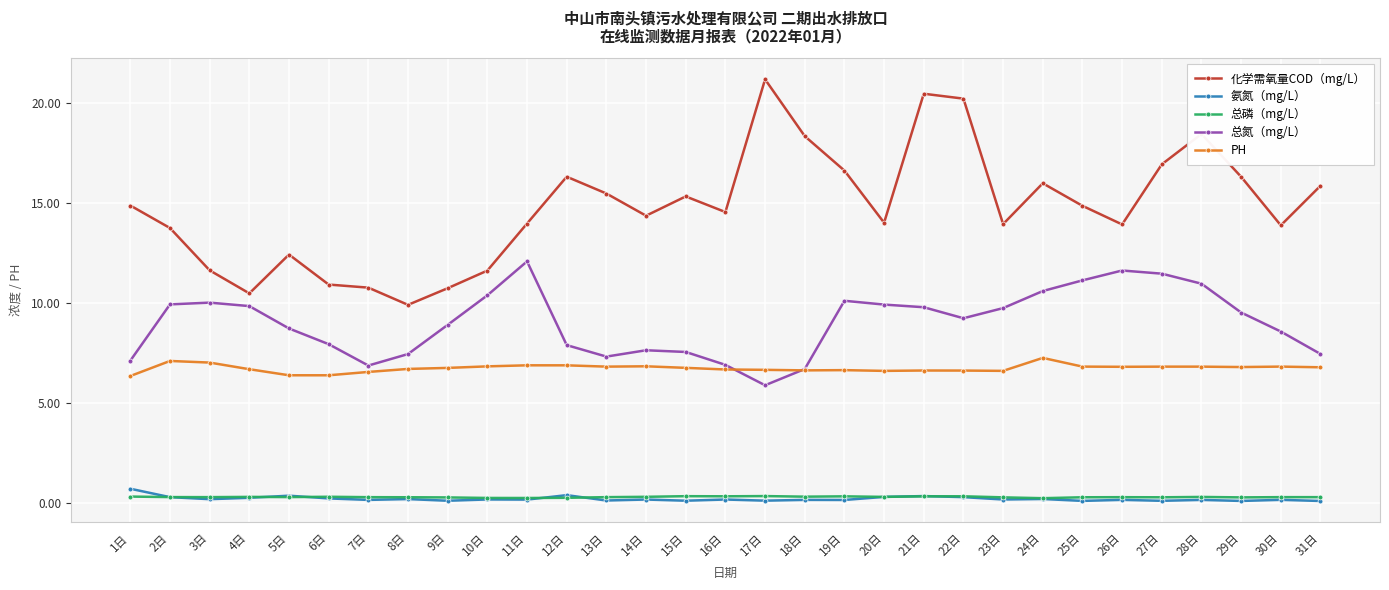

How many lines are shown in the chart?

5